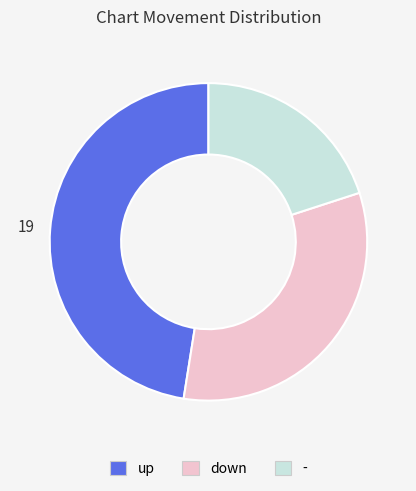

Is the sum of down and up greater than half?

Yes